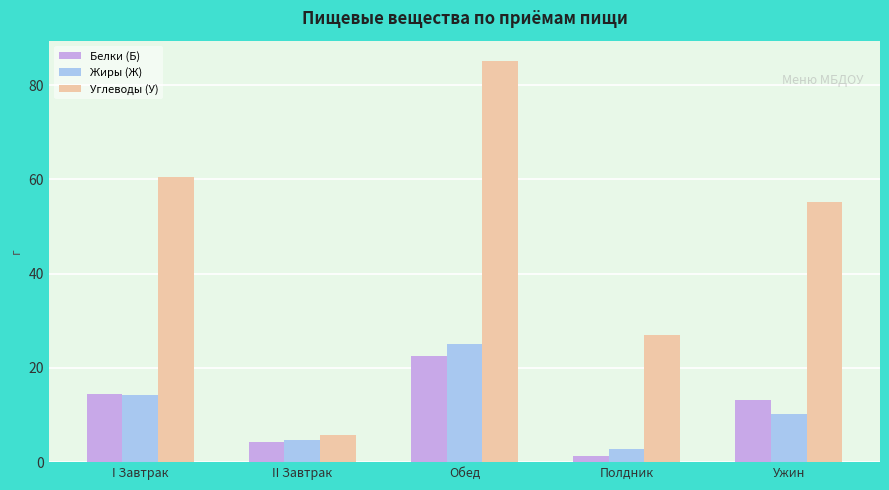

Which series changed the most between II Завтрак and Ужин?

Углеводы (У)